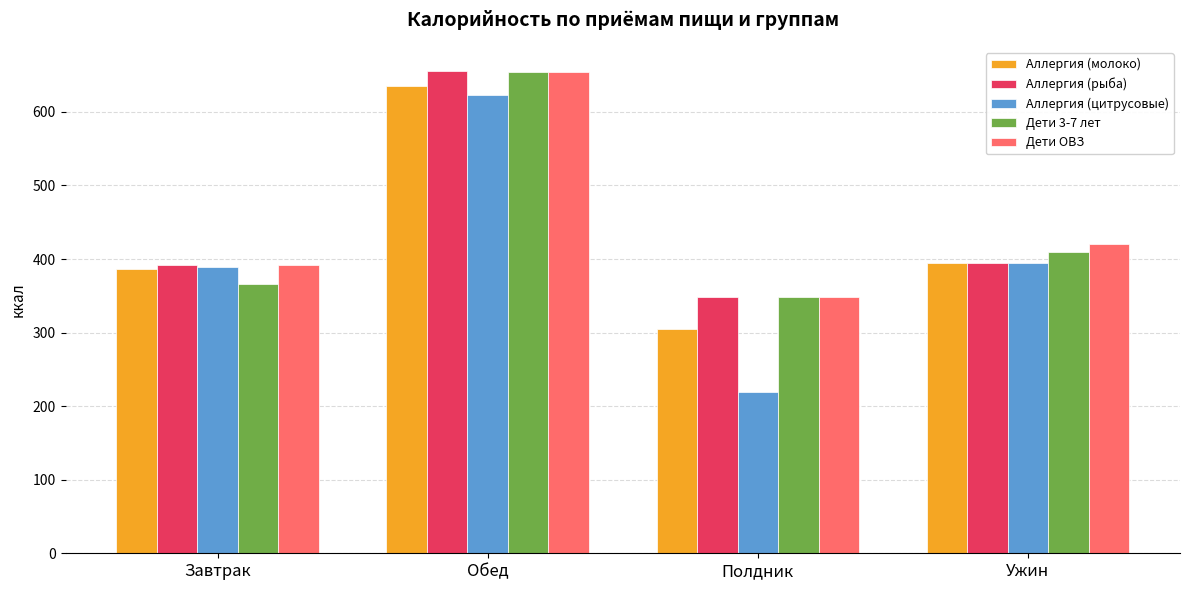

What is the total value across all series at Полдник?

1568.6